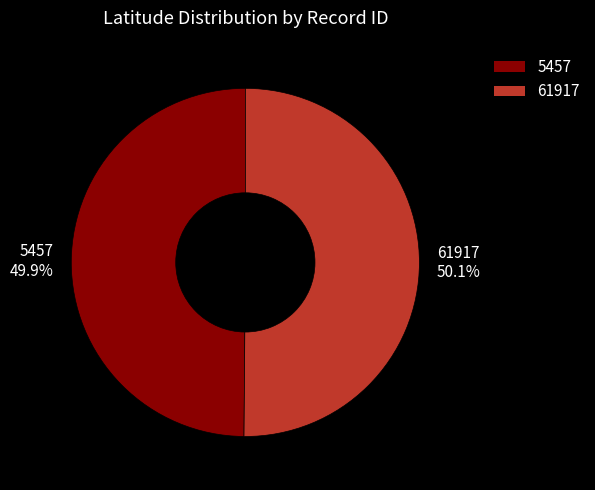

What portion of the pie excludes 5457?

50.1%